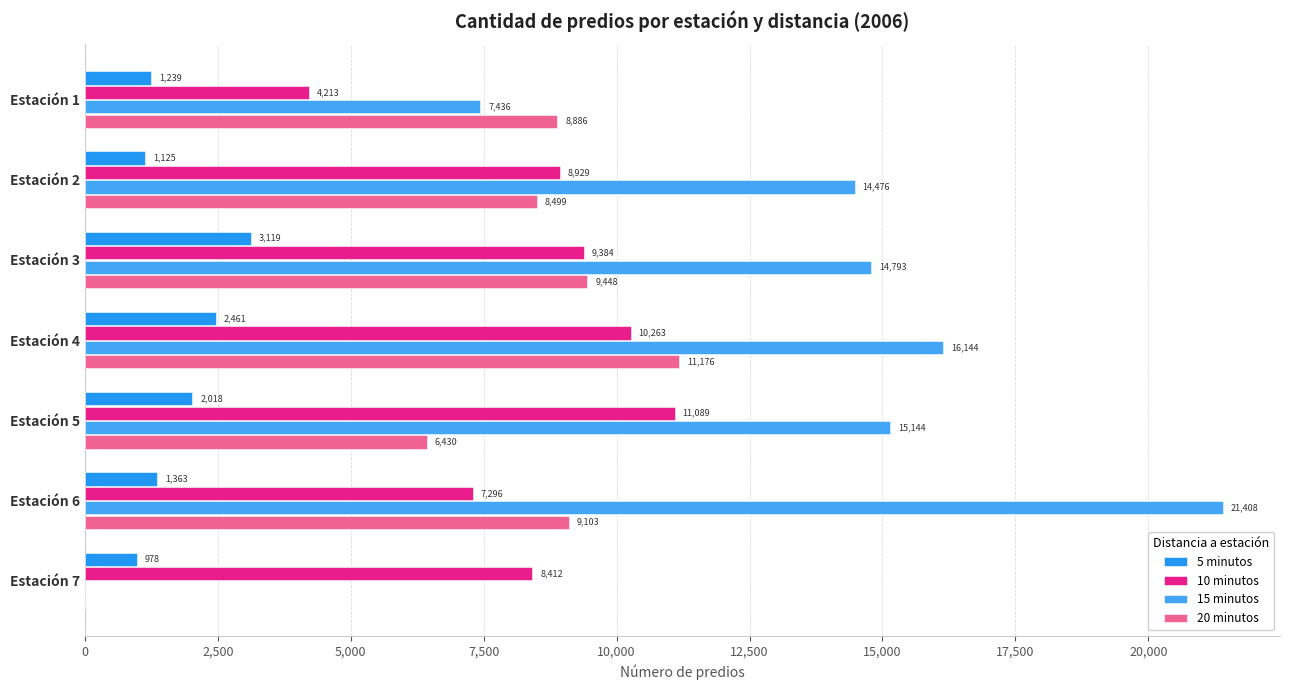

Where is 5 minutos nearest to the value 2048?

Estación 5